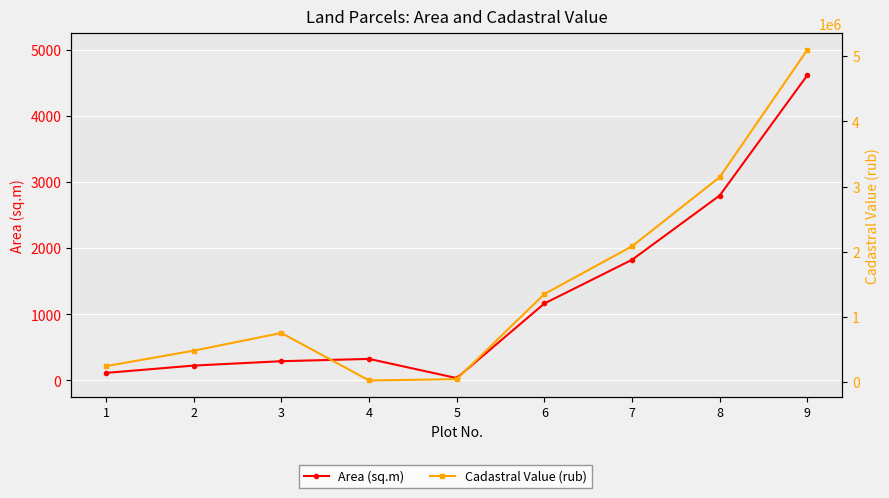

What value does the Area (sq.m) series have at 9?

4617.0